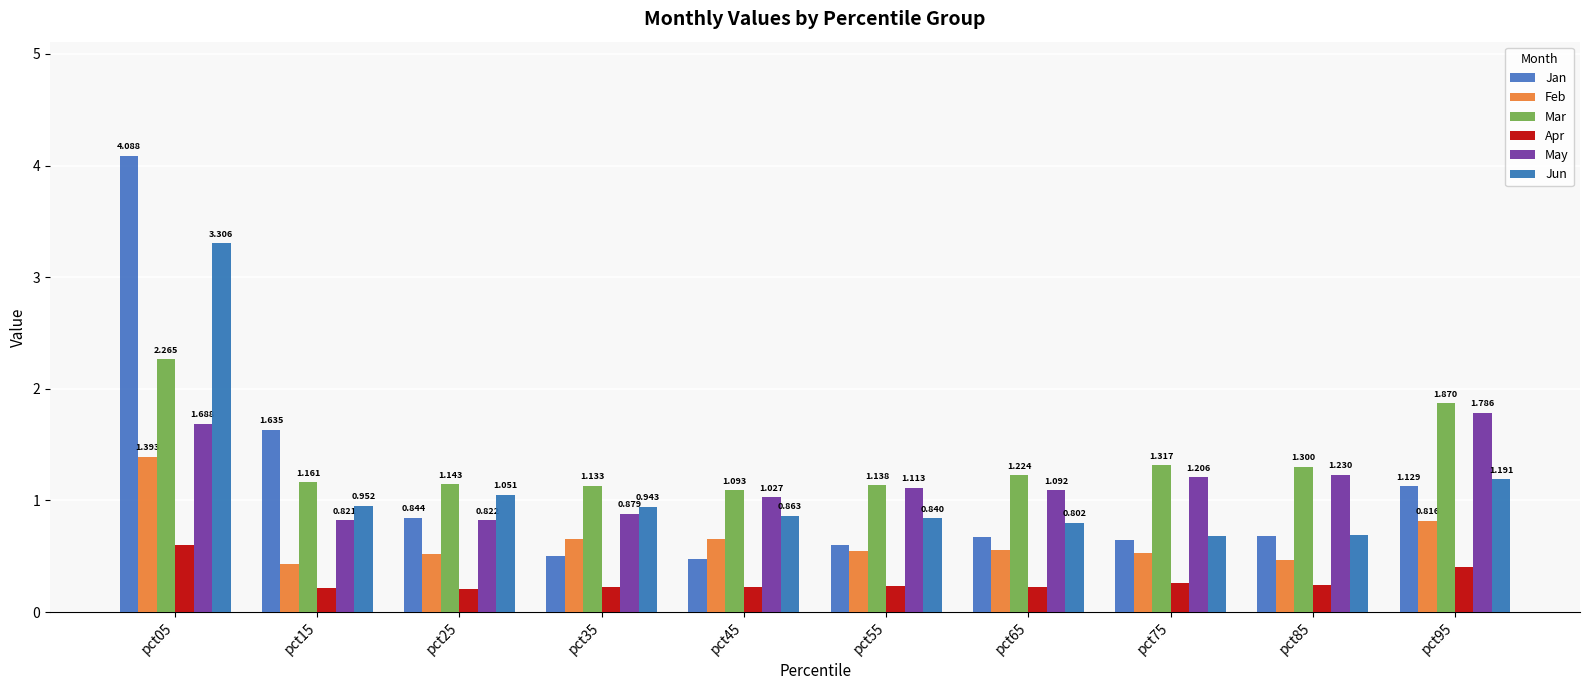

Does the chart contain stacked bars?

No